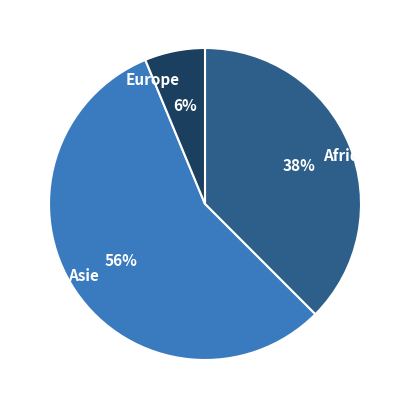

To the nearest percent, what portion does Europe represent?

6%